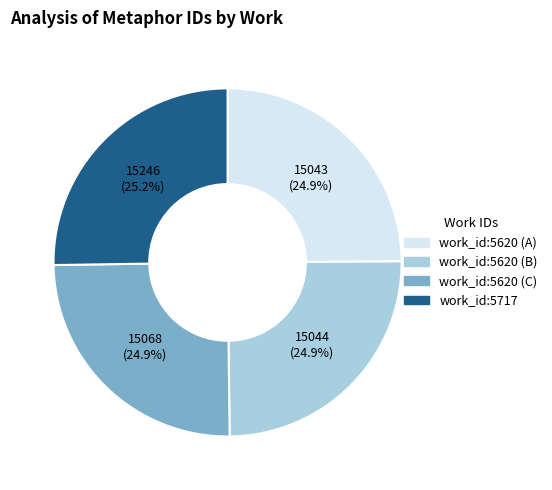

Is there any slice that represents more than half of the pie?

No